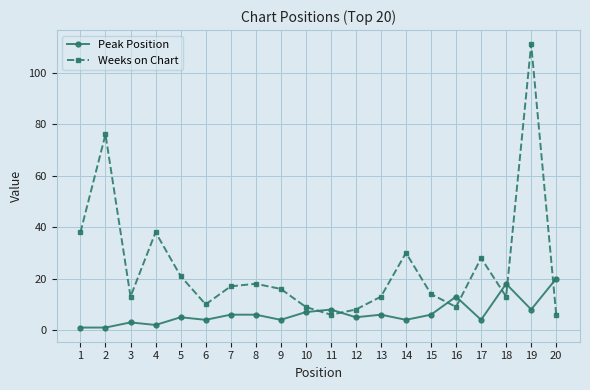

Where is Weeks on Chart nearest to the value 58?

2